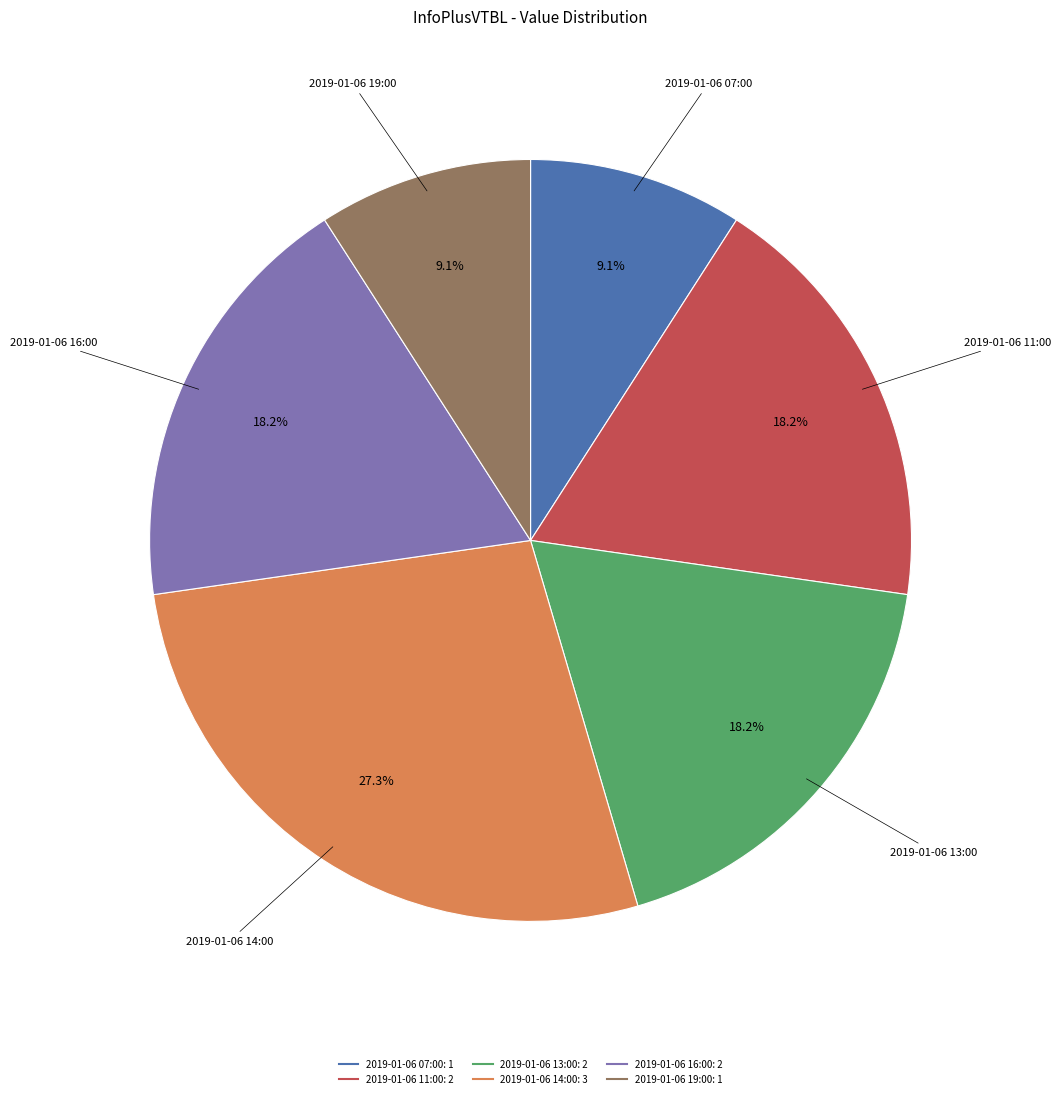

Is the sum of 2019-01-06 14:00 and 2019-01-06 13:00 greater than half?

No